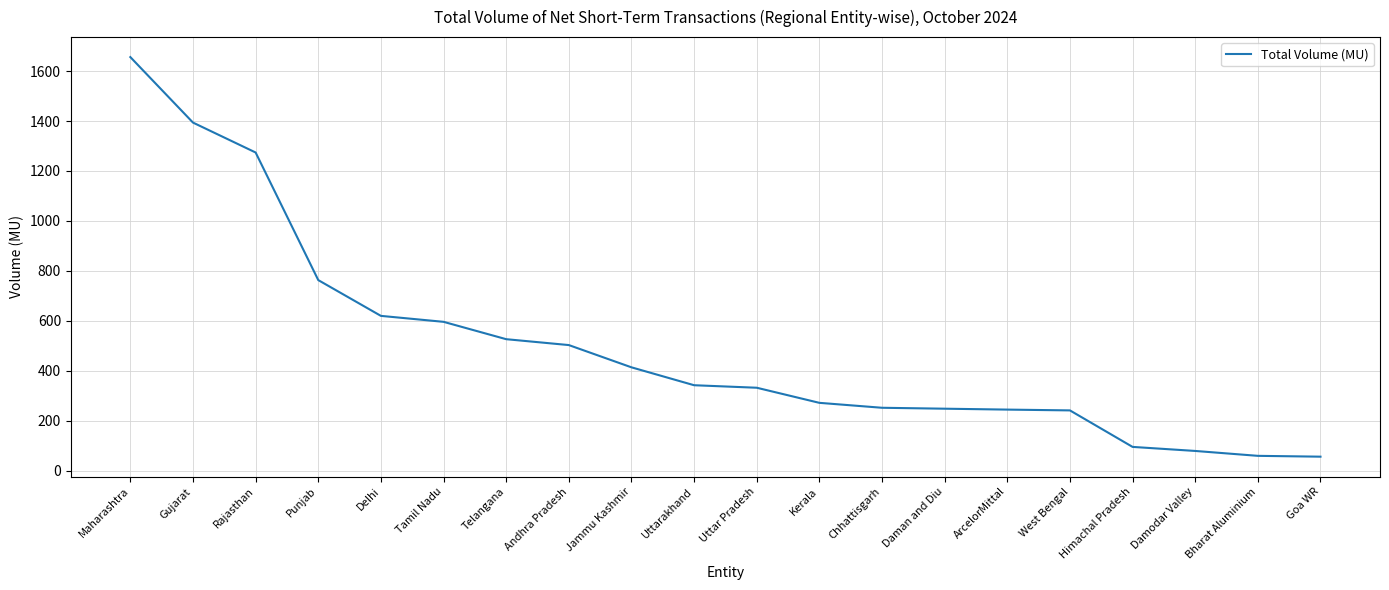

What position from the right is Goa WR?

1